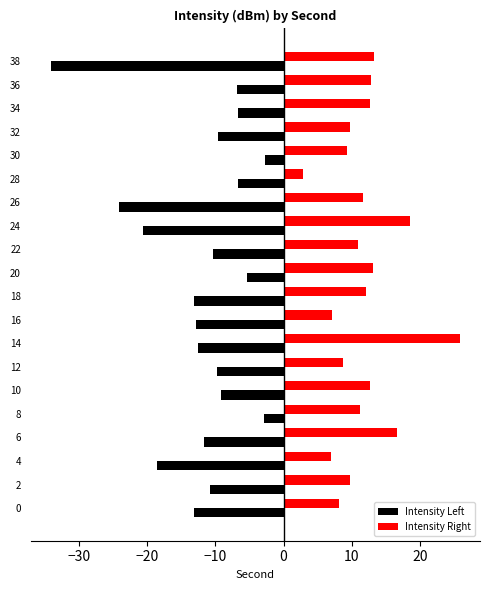

The Intensity Left series shows -6.7 at 34. True or false?

True